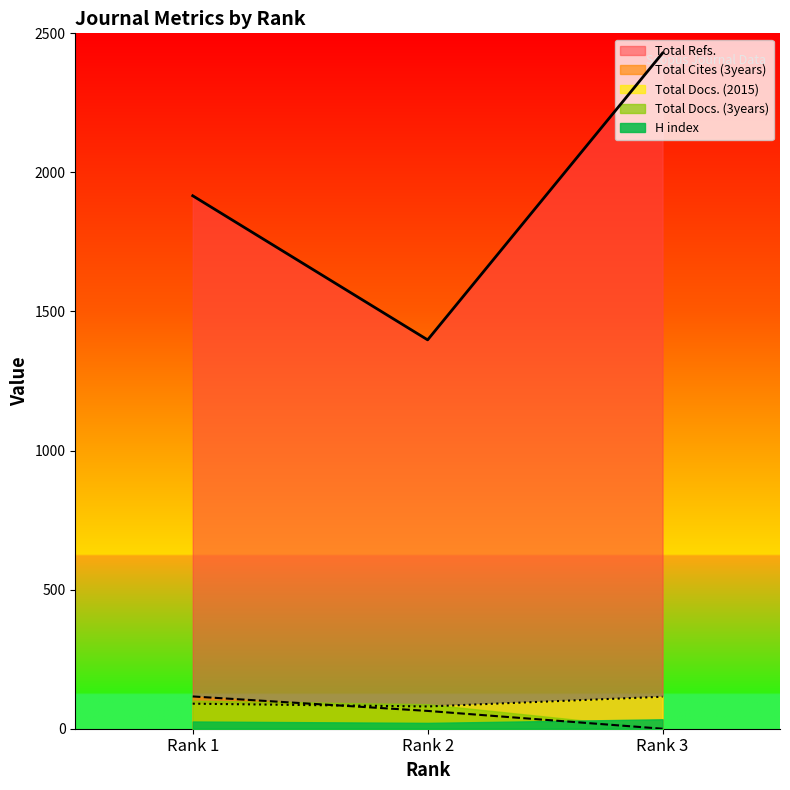

The value of Total Cites (3years) at Rank 1 is 195. True or false?

False